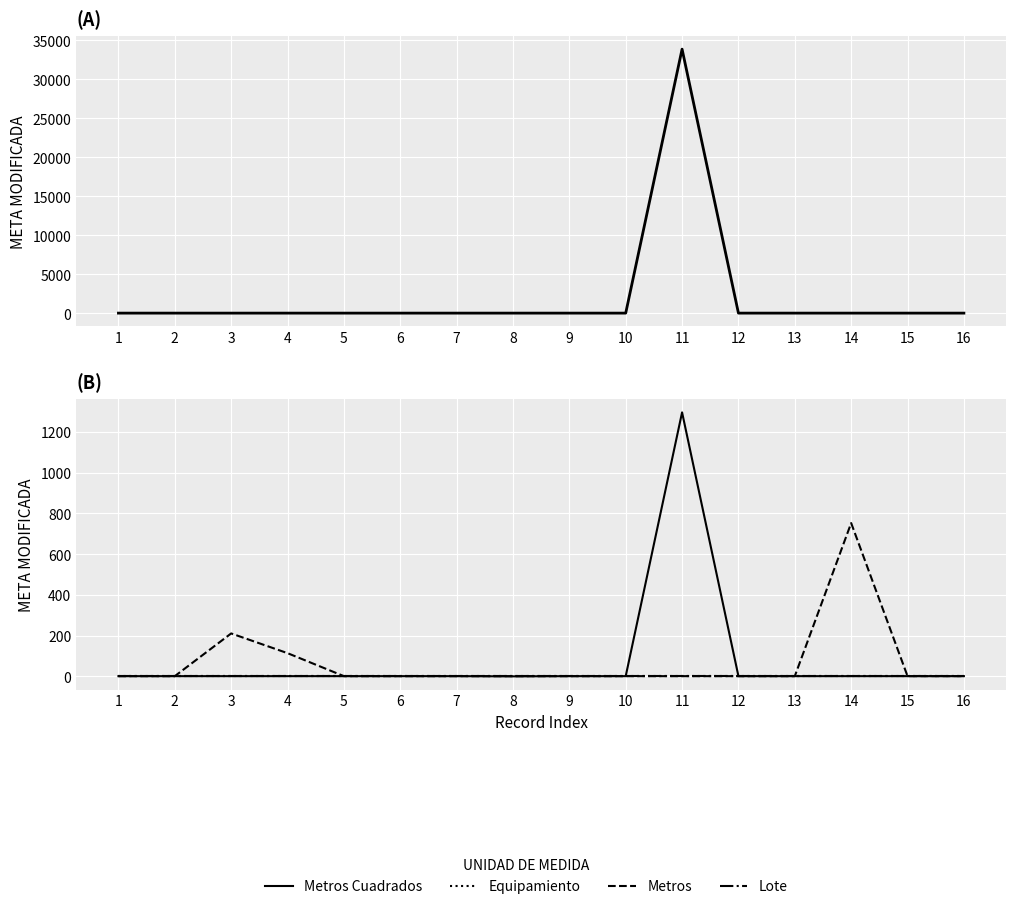

What is the sum of the Metros Cuadrados values at 13 and 10?

2.0